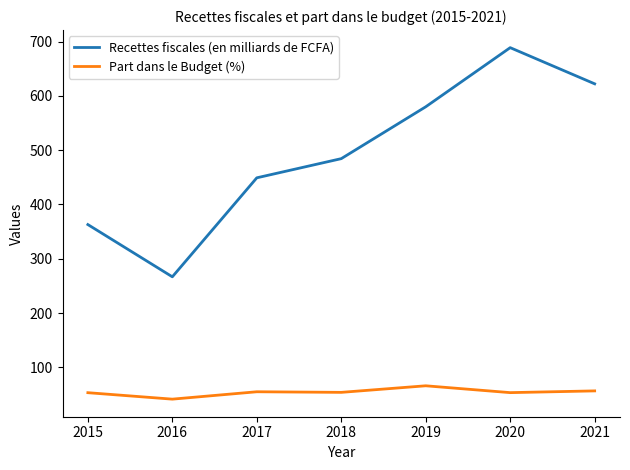

Rank the series by their maximum value, from highest to lowest.

Recettes fiscales (en milliards de FCFA), Part dans le Budget (%)